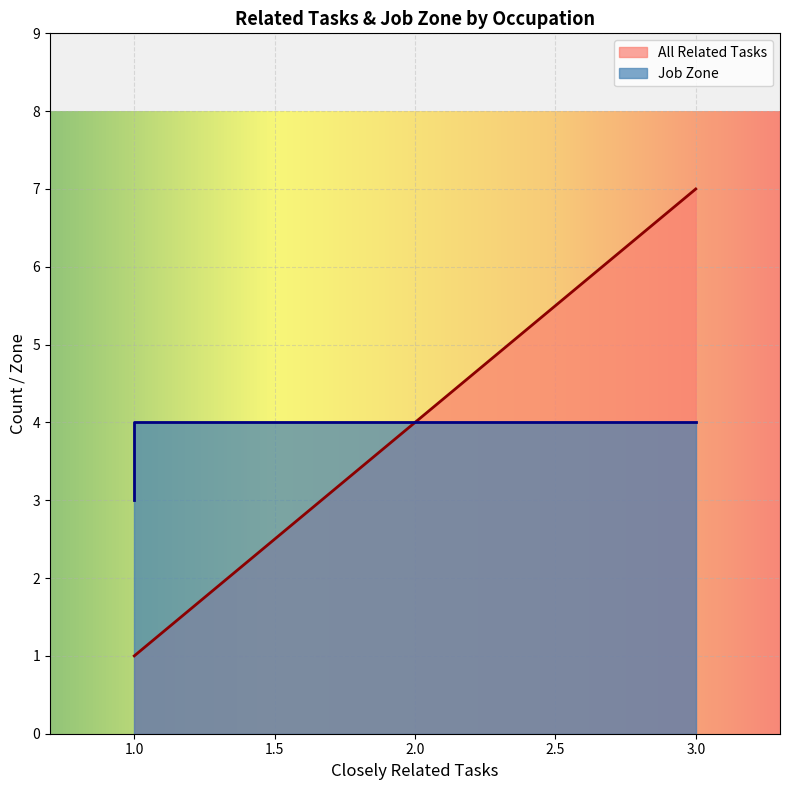

What is the sum of all values?

23